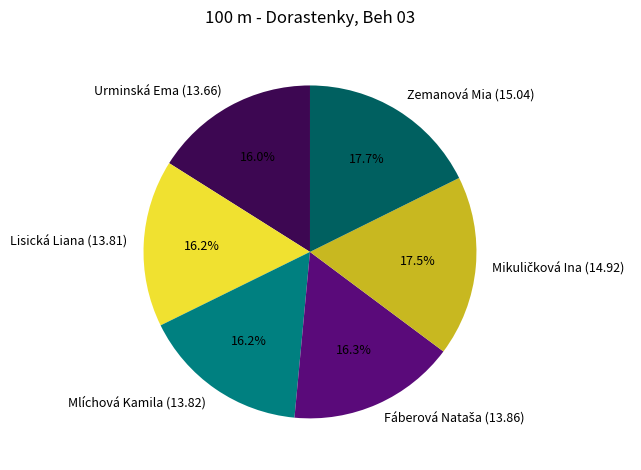

What percentage is the Zemanová Mia (15.04) slice, to the nearest percent?

18%